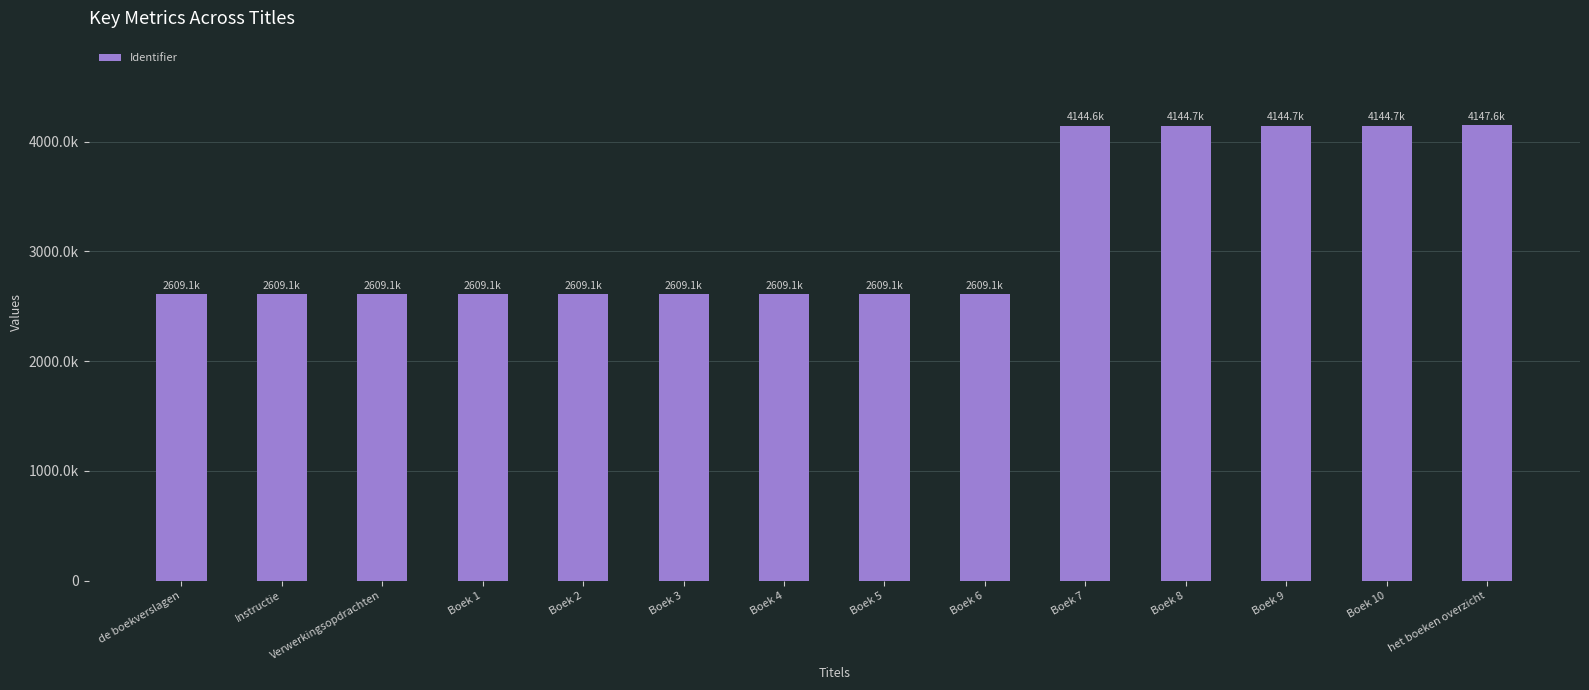

What is the label of the 11th bar from the left?

Boek 8